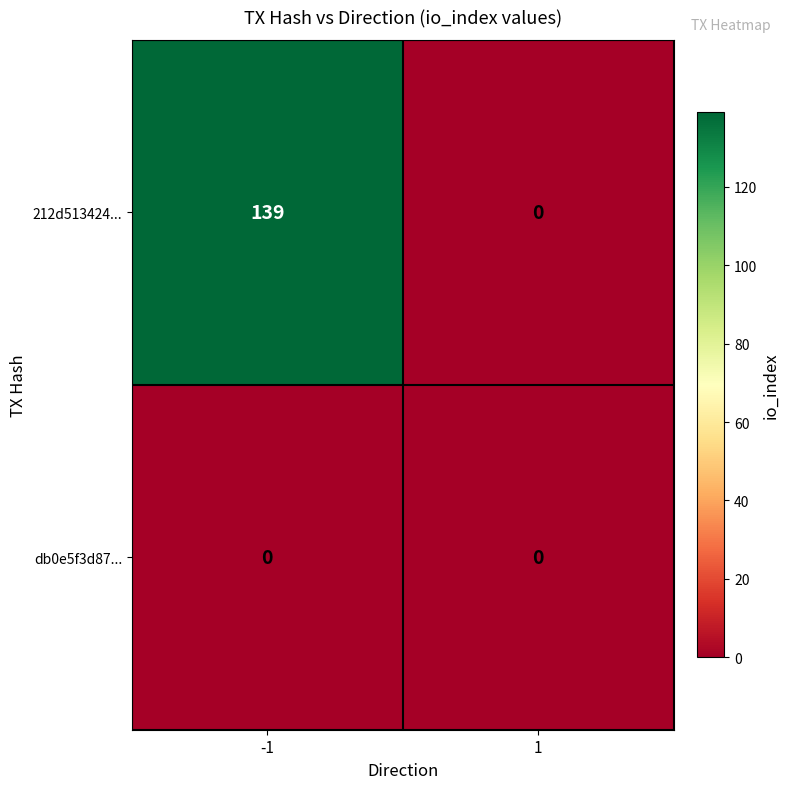

Is it true that 212d513424... equals 0 at 1?

True